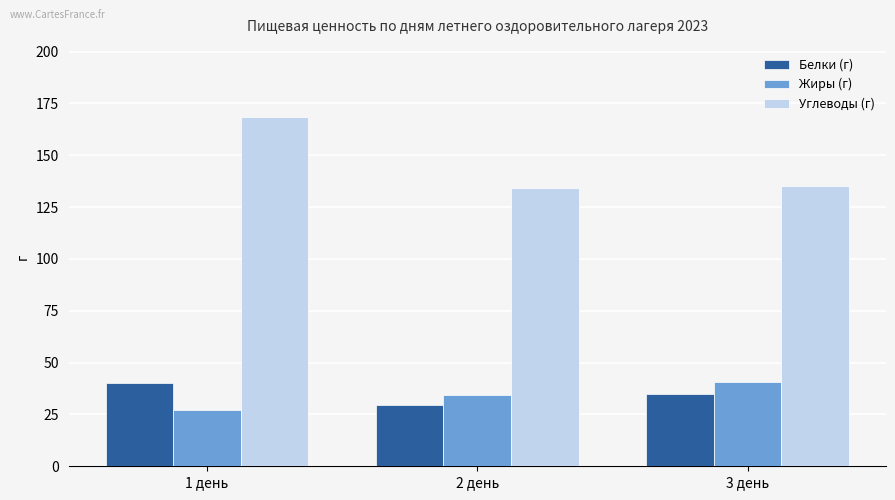

What is the label of the 2nd bar from the right?

2 день